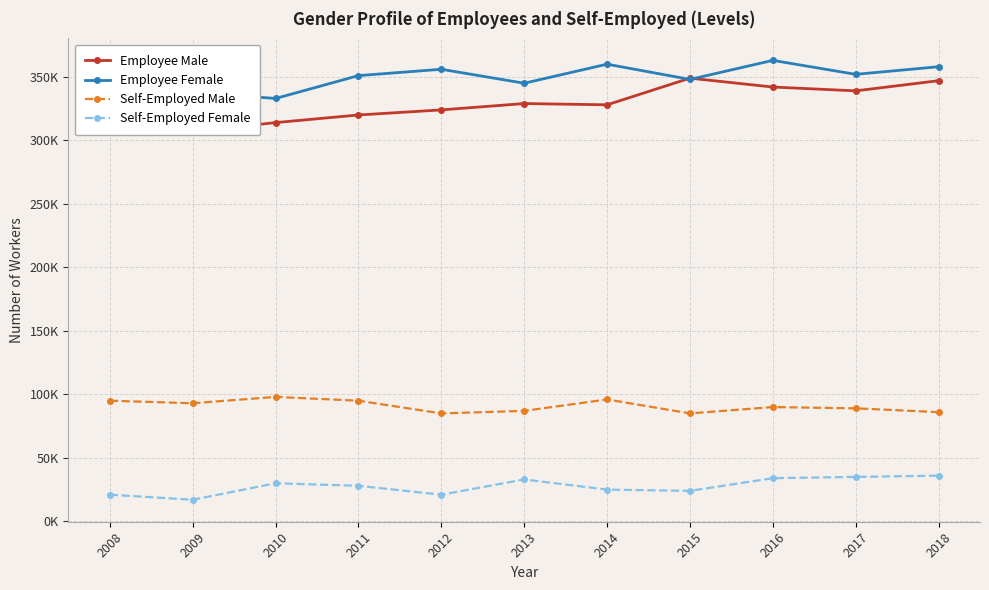

True or false: Employee Male has a value of 227508 at 2013.

False